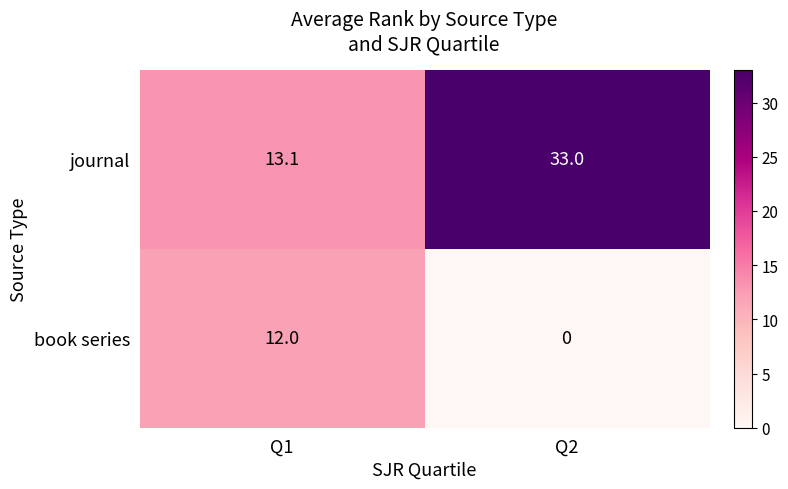

True or false: journal has a value of 17.3 at Q1.

False